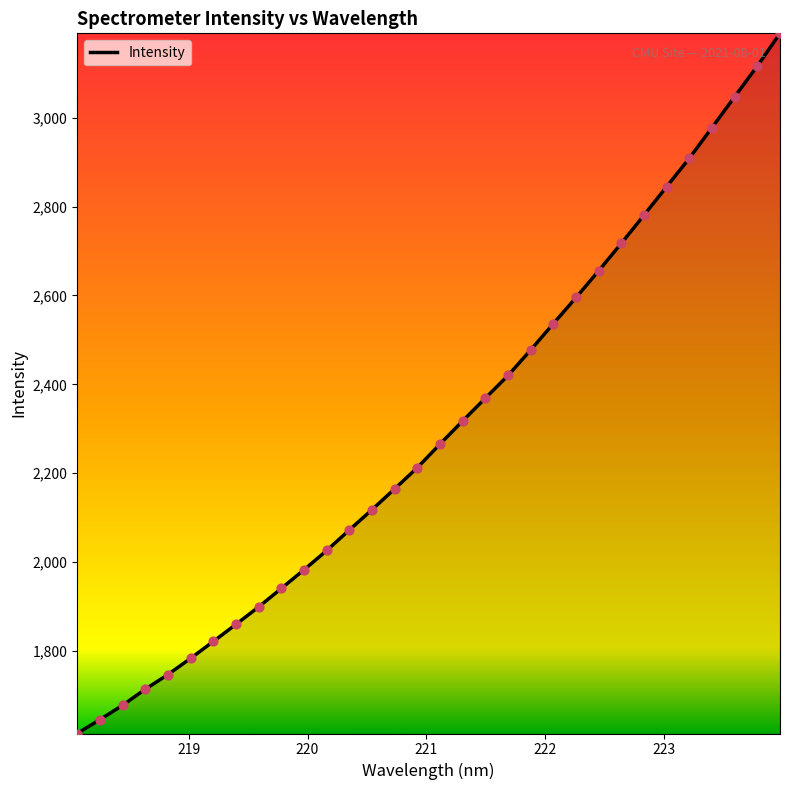

What is the minimum value shown in the chart?

1614.5